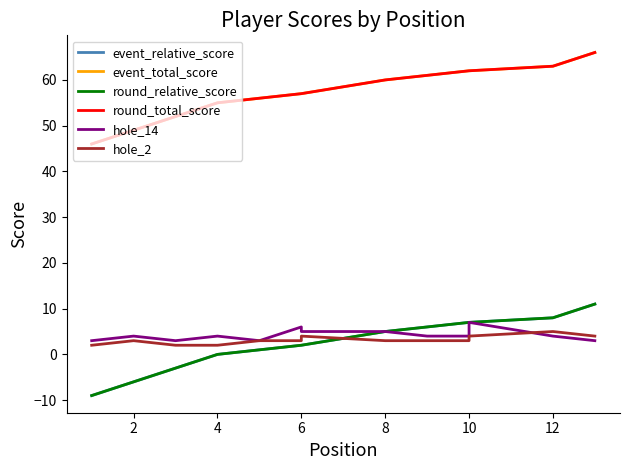

How many intersections are there between hole_2 and event_relative_score?

1